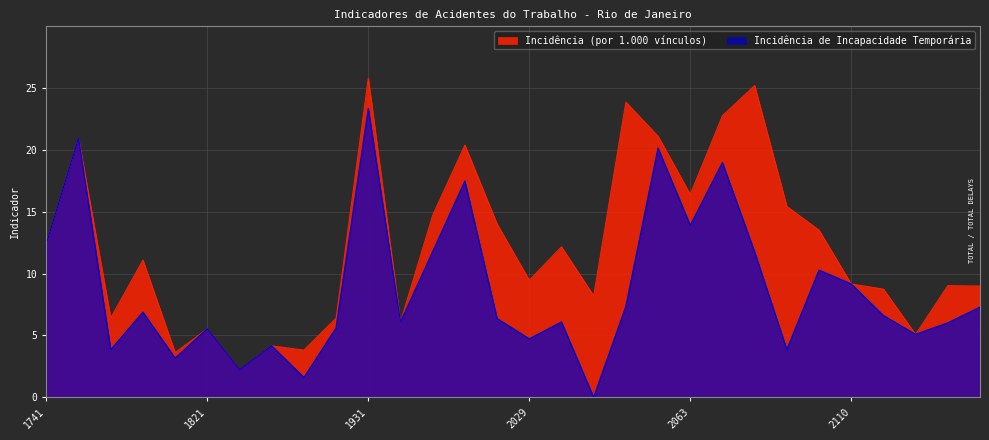

True or false: Incidência de Incapacidade Temporária has a value of 15.4 at 2110.

False